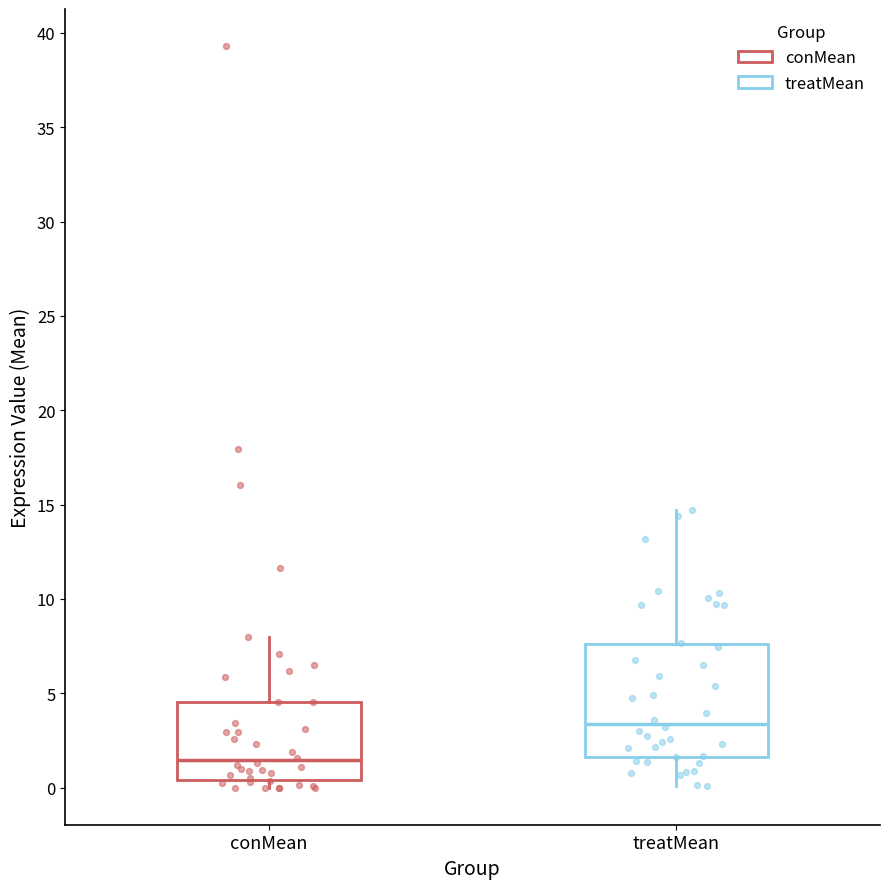

Which box is the tallest, from its lower edge to its upper edge?

treatMean